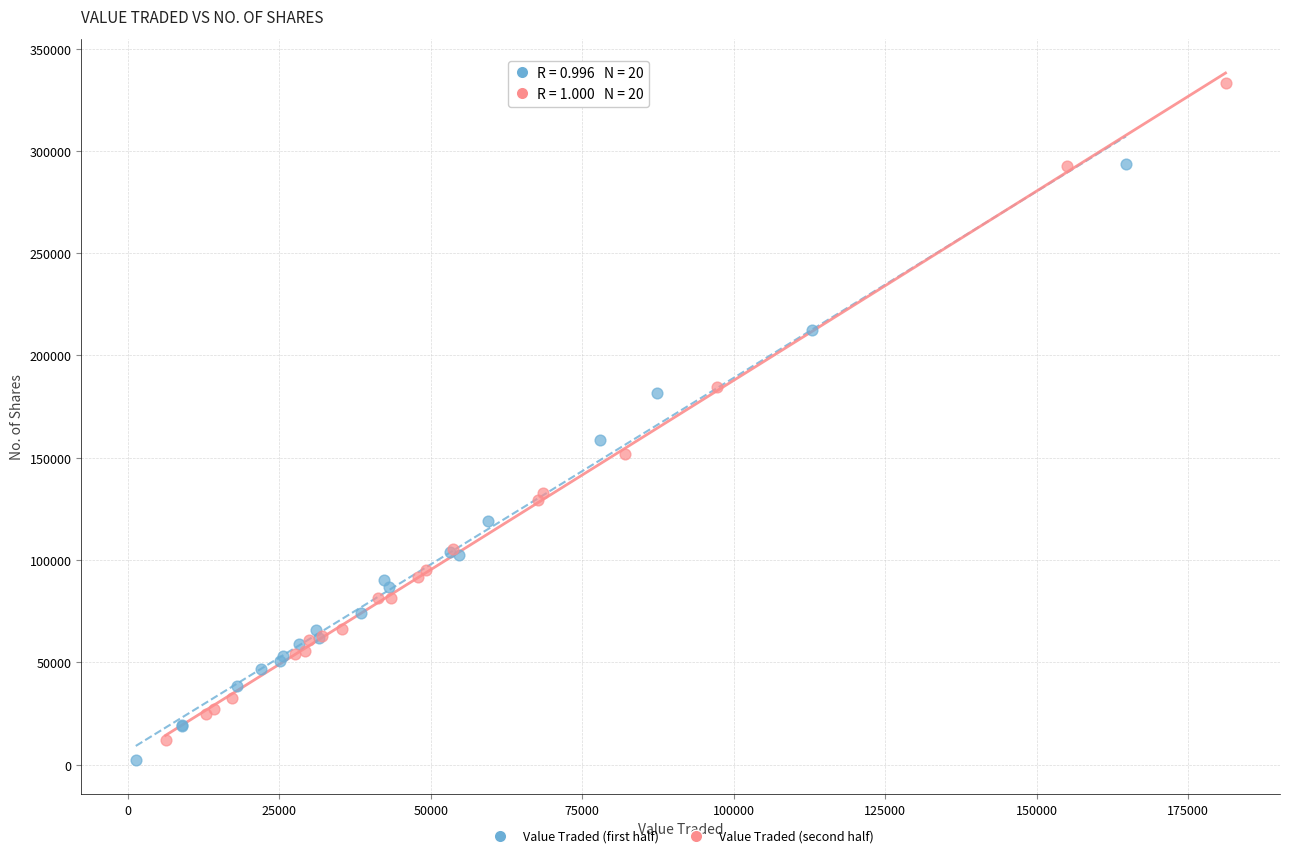

Which series has the widest spread of Y values?

Value Traded (second half)